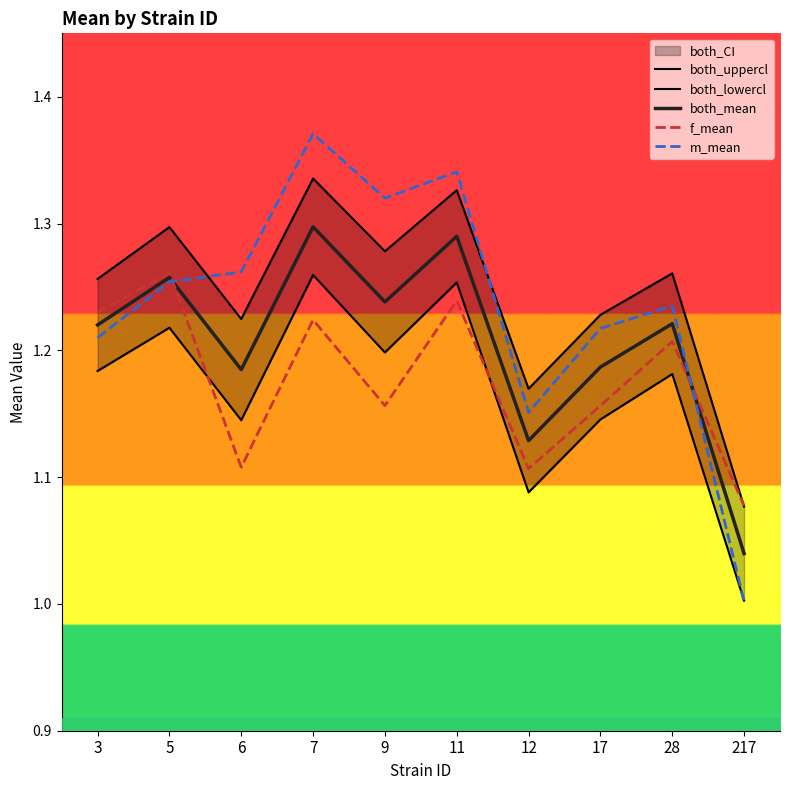

At which label does both_uppercl reach its peak?

7